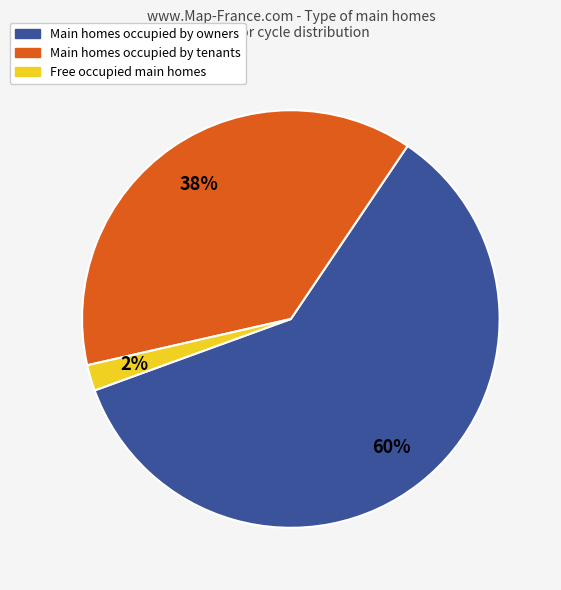

To the nearest percent, what is the difference between the largest and smallest slice percentages?

58%